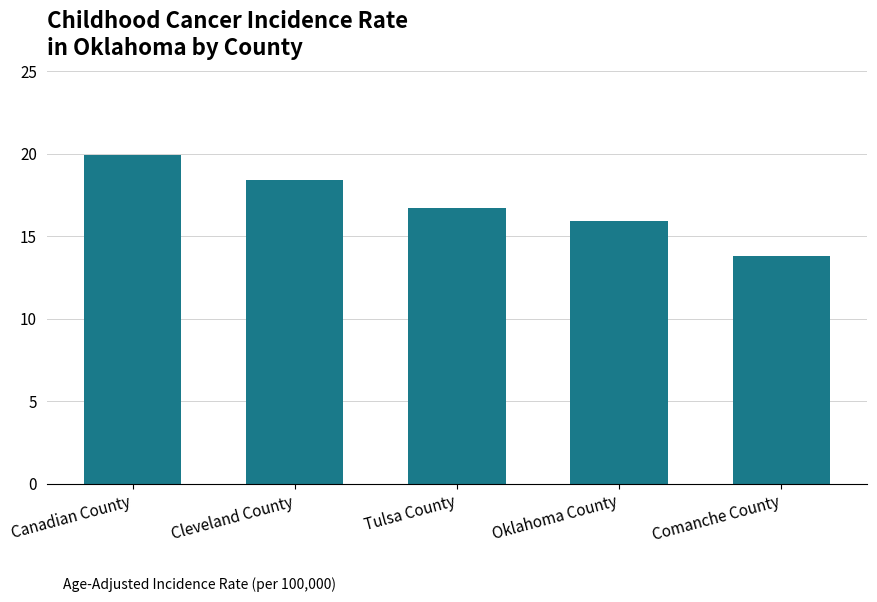

List the labels in order of value, smallest first.

Comanche County, Oklahoma County, Tulsa County, Cleveland County, Canadian County